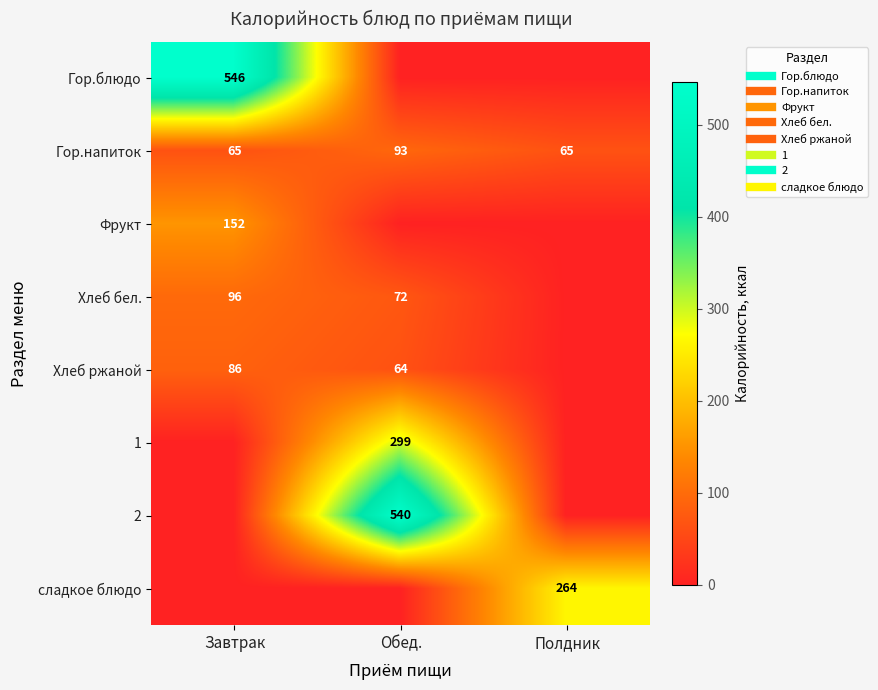

Which label corresponds to the largest value in the chart?

Завтрак